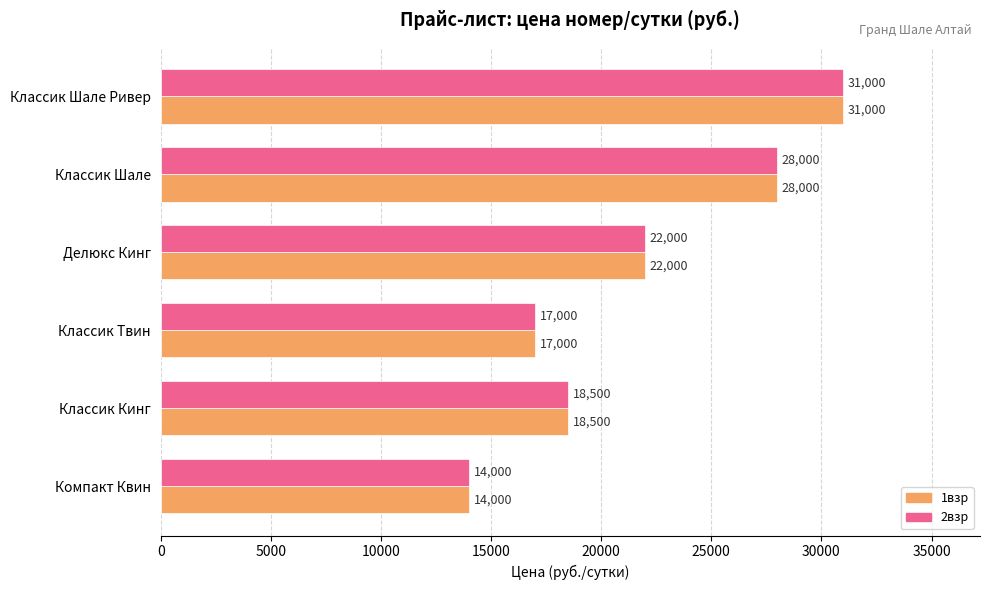

True or false: 1взр has a value of 8921 at Компакт Квин.

False